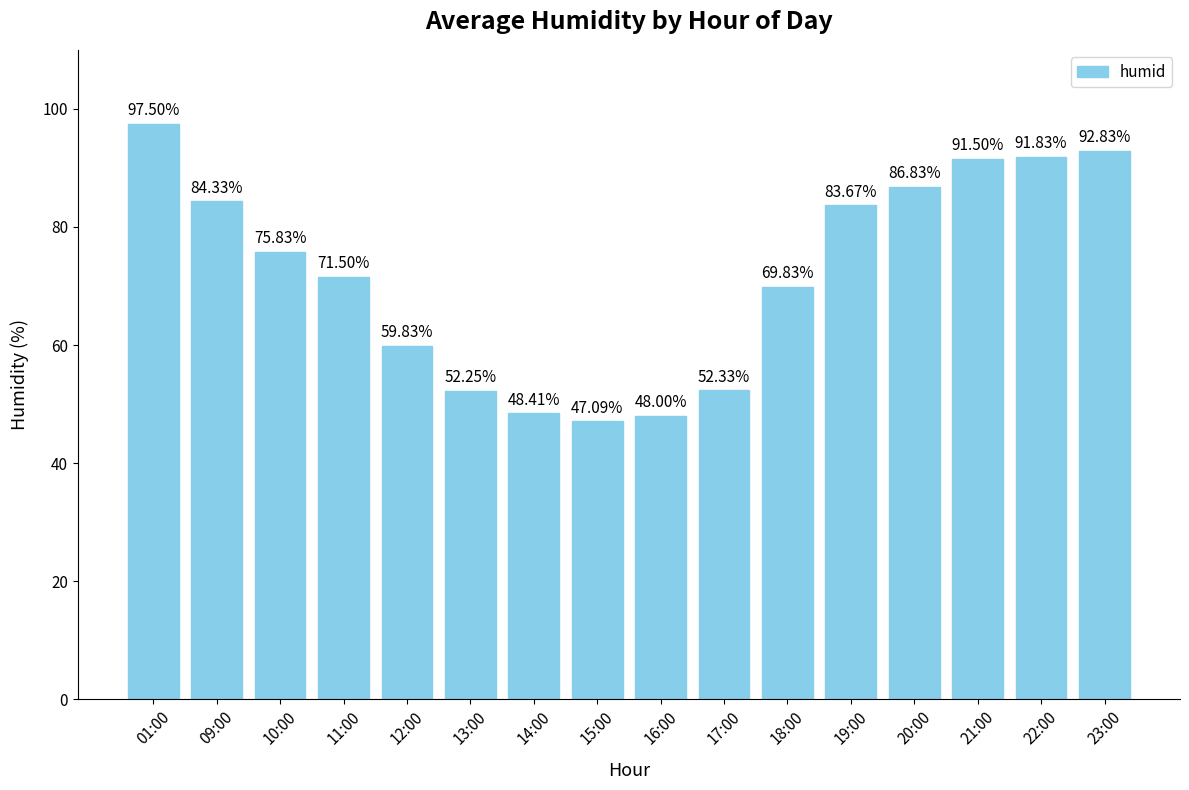

Are the bars grouped side by side (vs. stacked)?

No